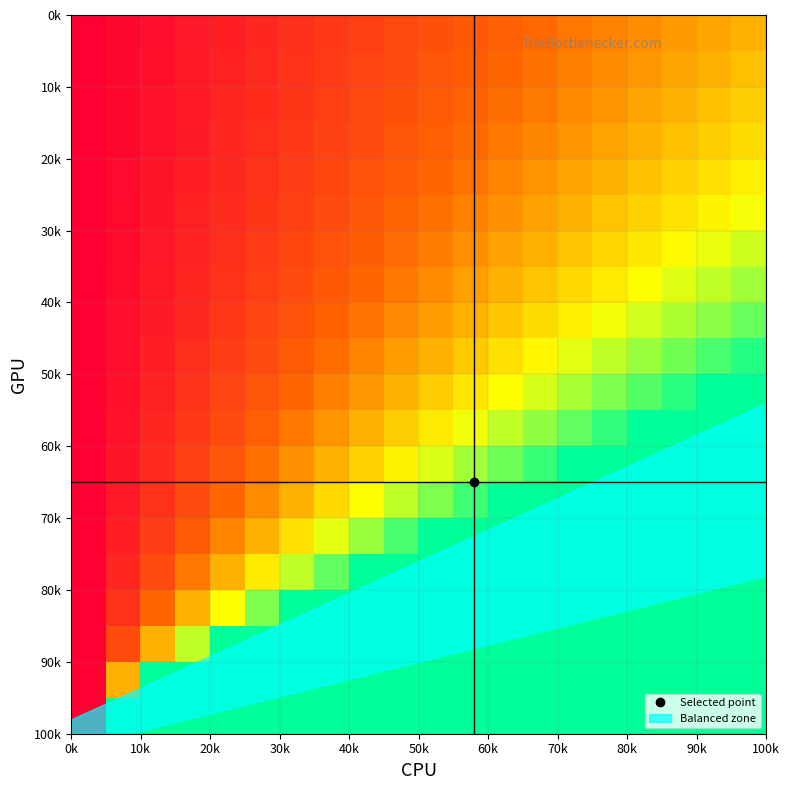

How many series are shown in this chart?

20